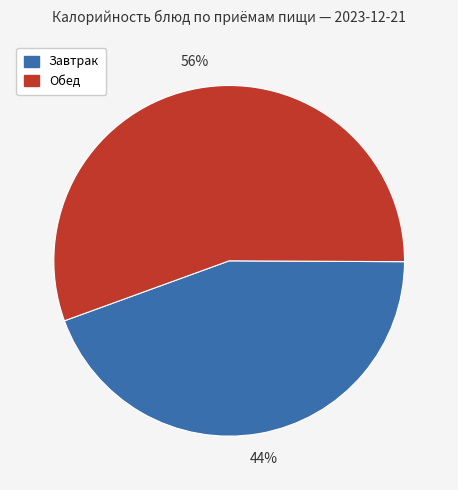

How many segments does this pie chart have?

2